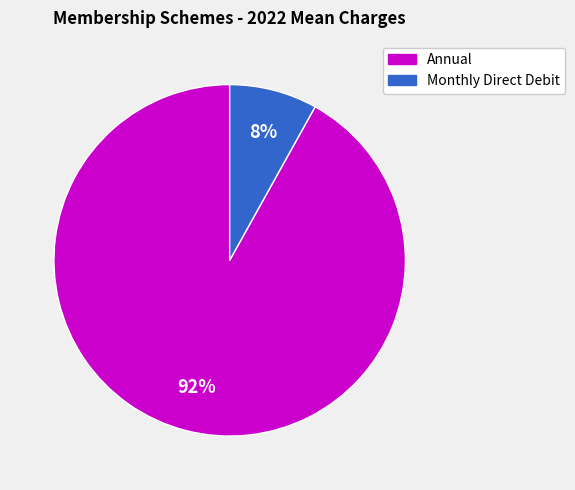

Is it true that Monthly Direct Debit is 8% of the pie?

True